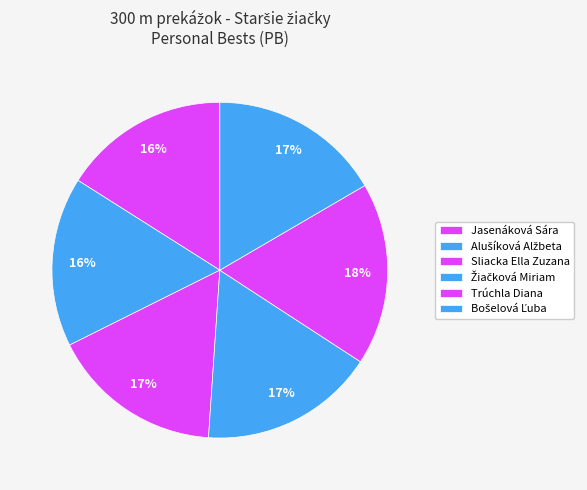

Which category has the biggest portion of the pie?

Trúchla Diana